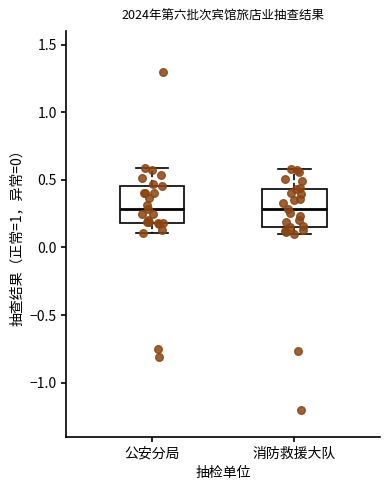

Where does the lower whisker of the box for 公安分局 end on the y-axis? The values are not printed on the chart, so give them approximately, as read against the axis.

0.10